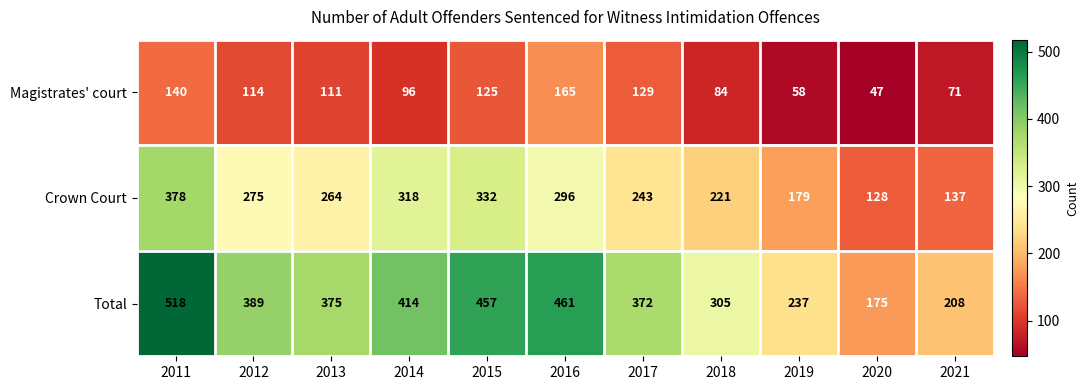

What is the sum of the Total values at 2018 and 2013?

680